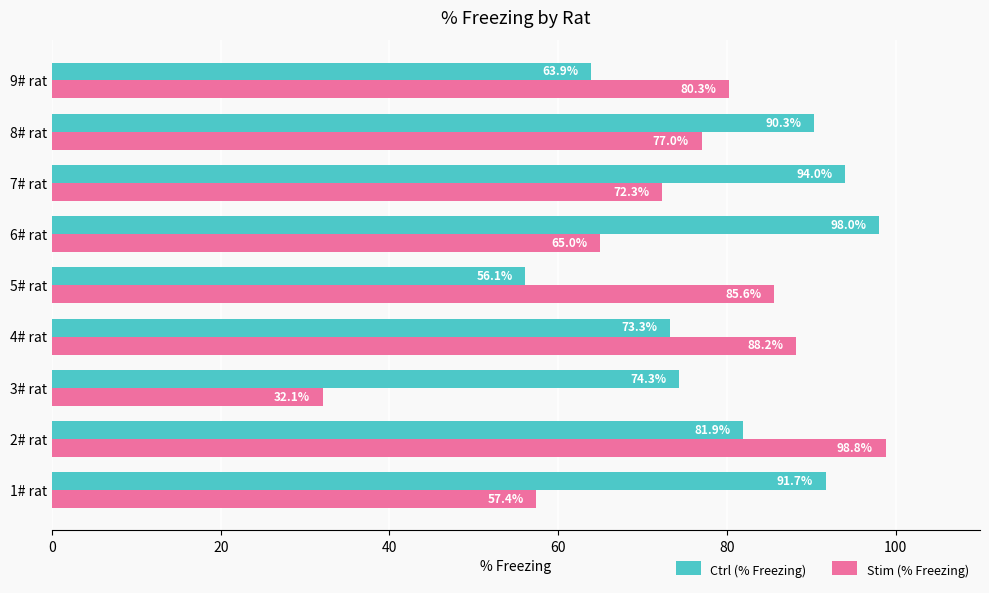

What is the sum of the Ctrl (% Freezing) values at 6# rat and 4# rat?

171.3